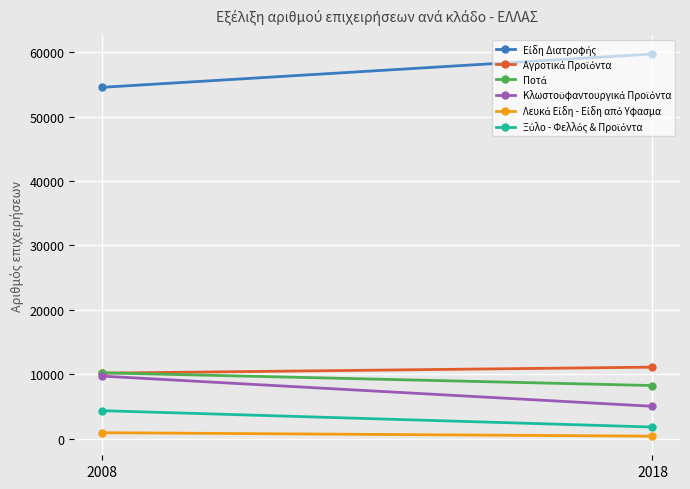

What is the average value of the Είδη Διατροφής series?

57112